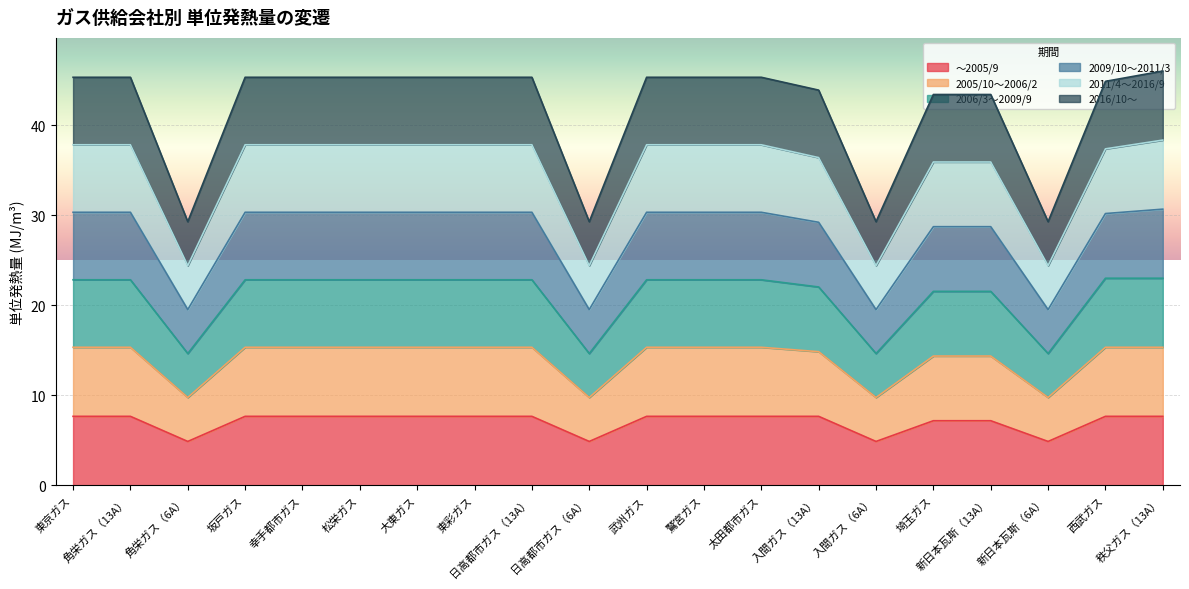

List the series in order of their peak value, lowest first.

～2005/9, 2016/10～, 2005/10～2006/2, 2006/3～2009/9, 2011/4～2016/9, 2009/10～2011/3